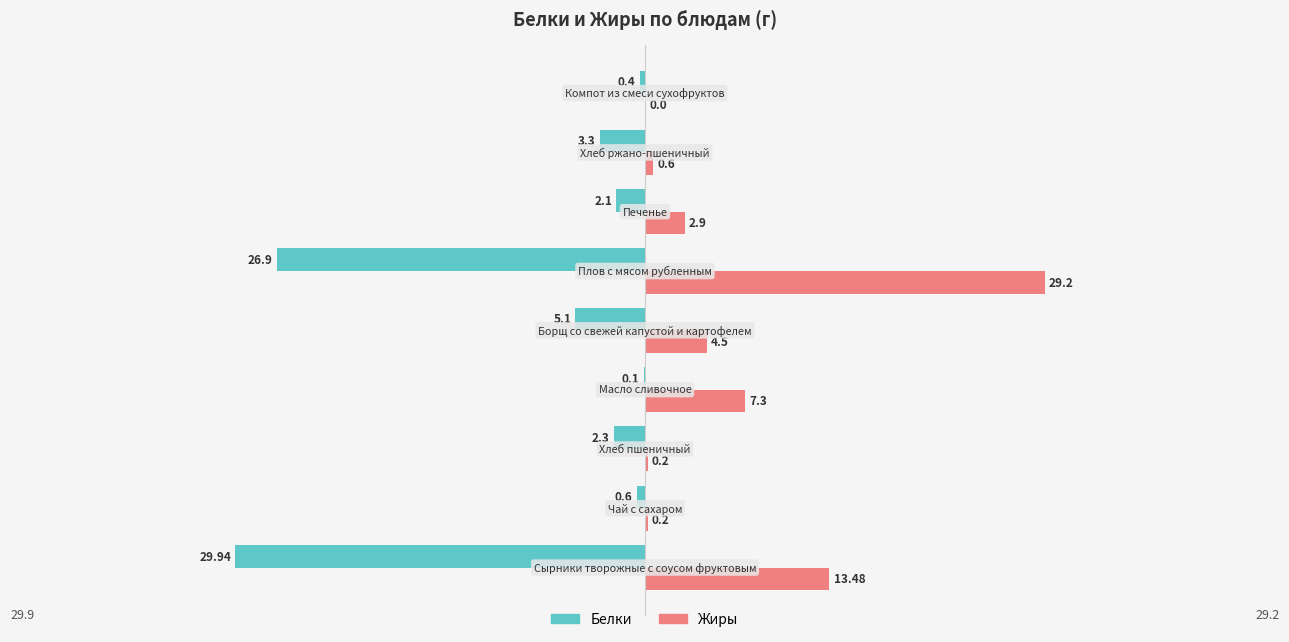

What is the sum of all Жиры values?

58.4